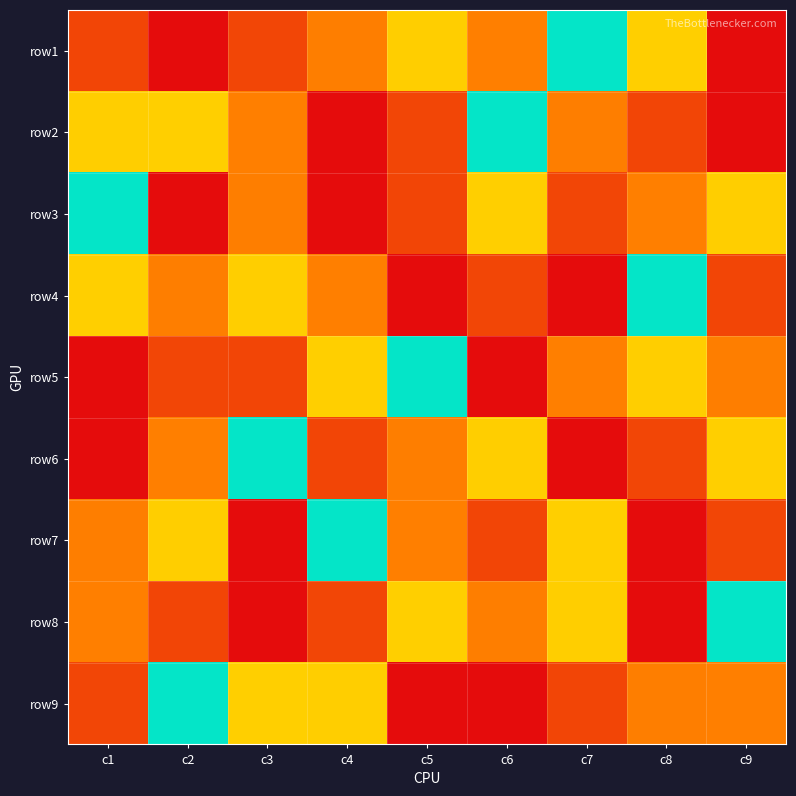

At c4, list the series in order from smallest to largest.

row3, row8, row4, row5, row7, row9, row1, row6, row2